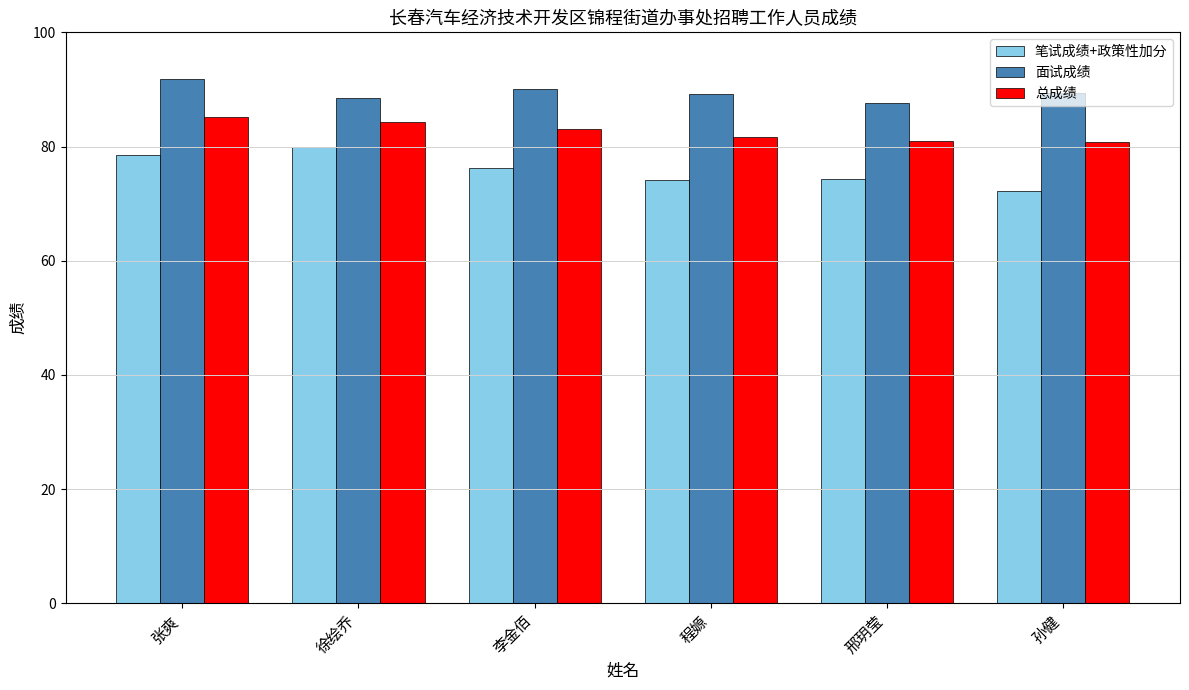

What is the approximate value of 总成绩 at 程嫄?

81.6